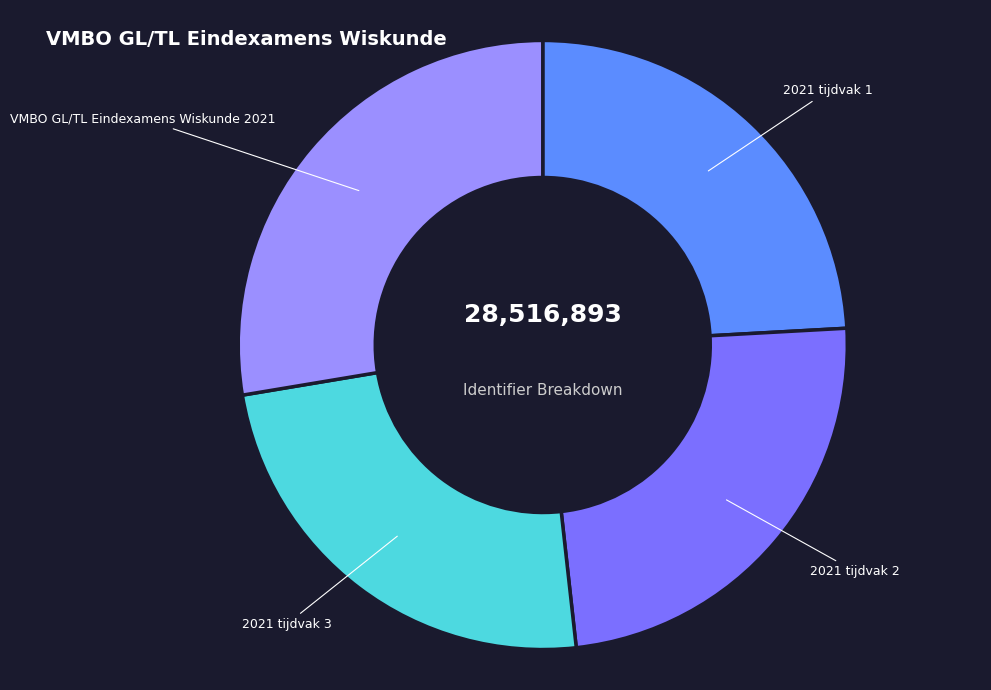

True or false: 2021 tijdvak 1 accounts for 24% of the total.

True